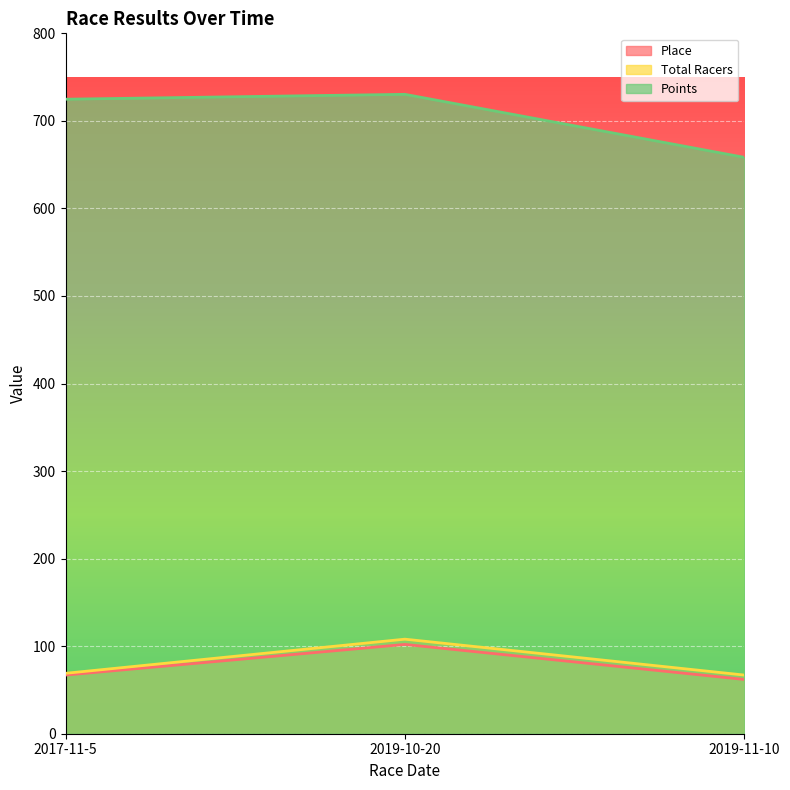

How many values in the Points series are below 724?

1